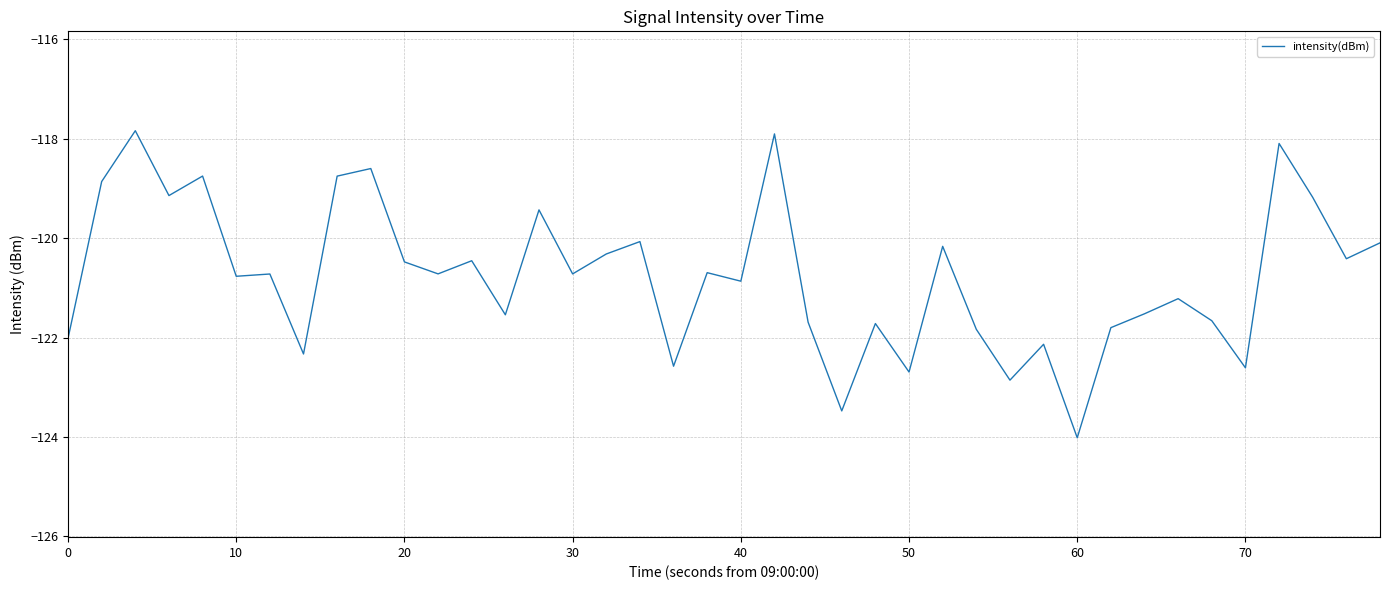

What is the smallest value displayed?

-124.0